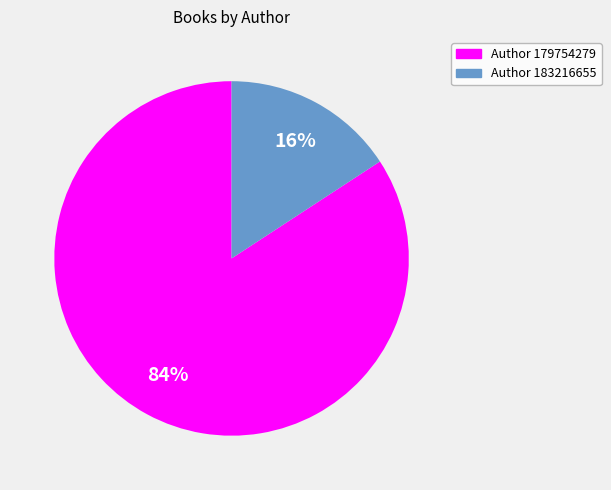

Count the number of slices in the pie.

2